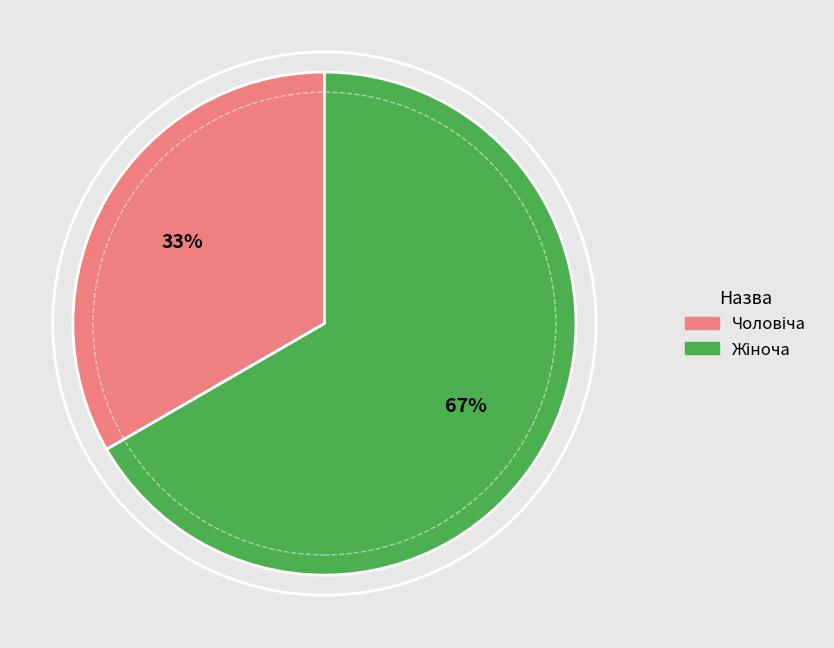

How many segments does this pie chart have?

2